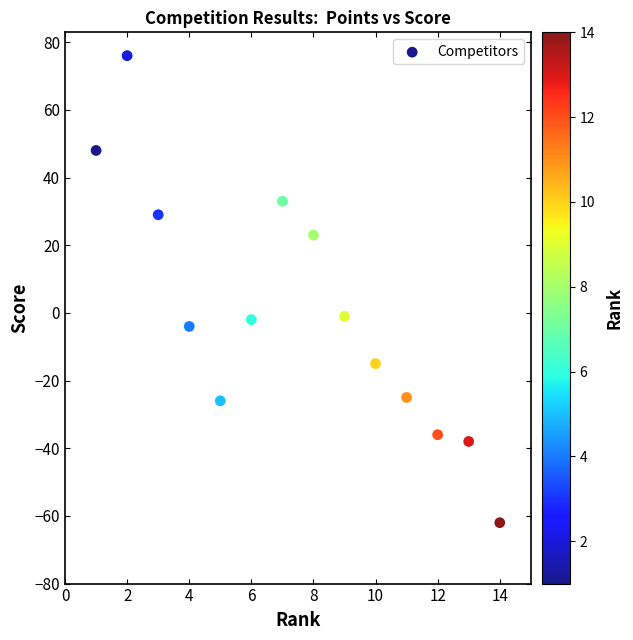

What is the range of X values (max minus min)?

13